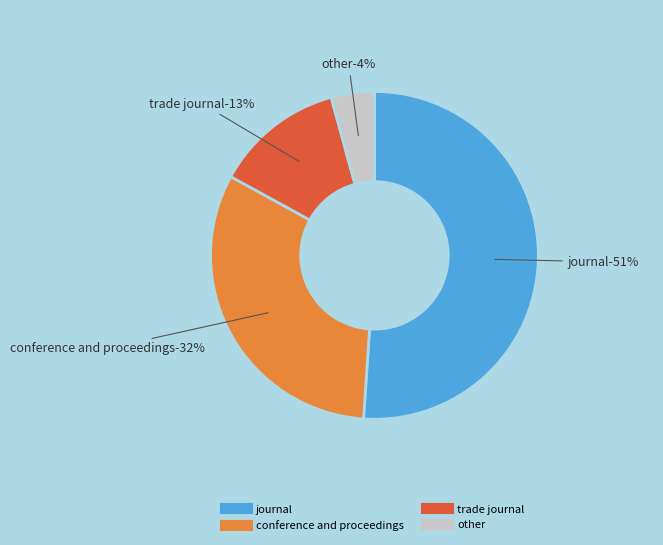

To the nearest percent, what percentage of the pie is conference and proceedings?

32%